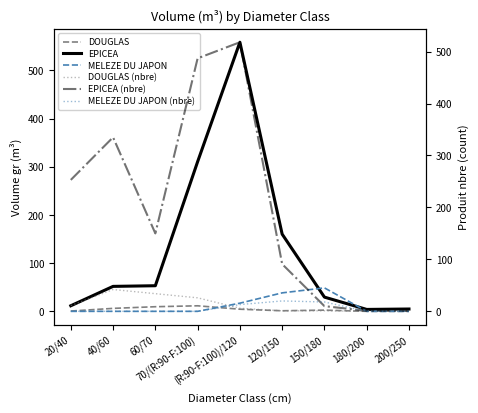

Where does the DOUGLAS (nbre) series first go above 6?

20/40